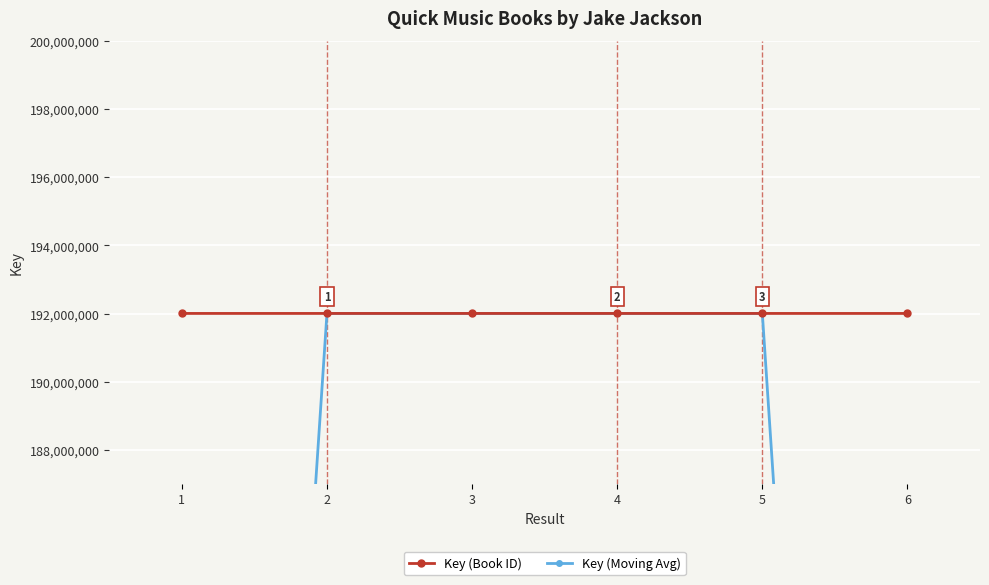

Which series has the largest range (max minus min)?

Key (Moving Avg)